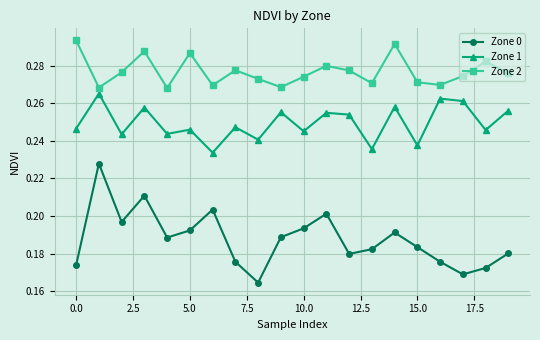

Which series has the widest spread of values?

Zone 0